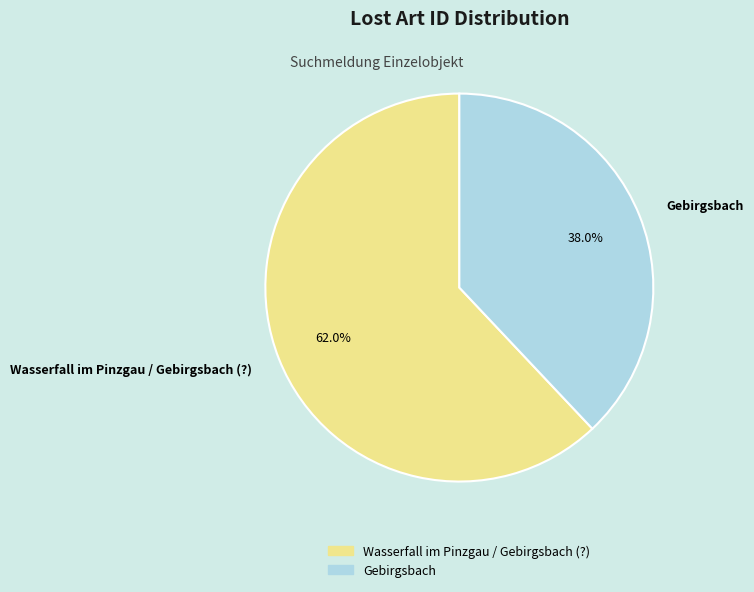

The Gebirgsbach slice represents 24% of the pie. True or false?

False